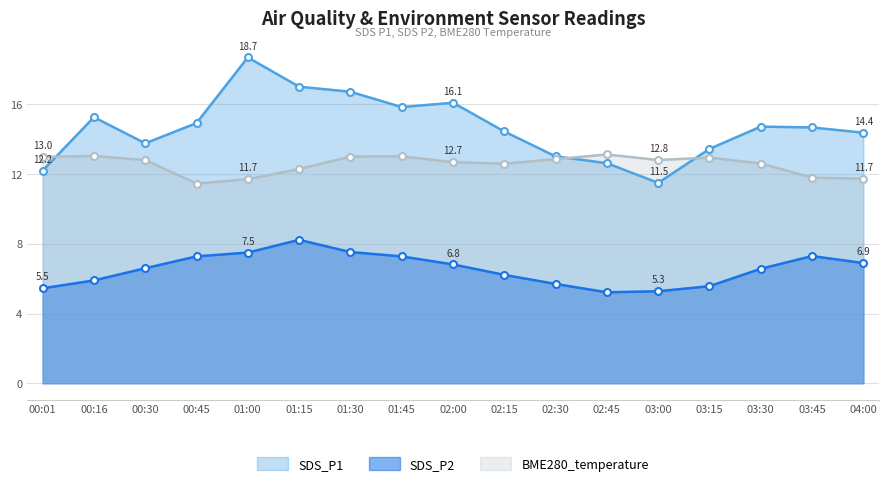

Is it true that BME280_temperature equals 12.6 at 03:30?

True